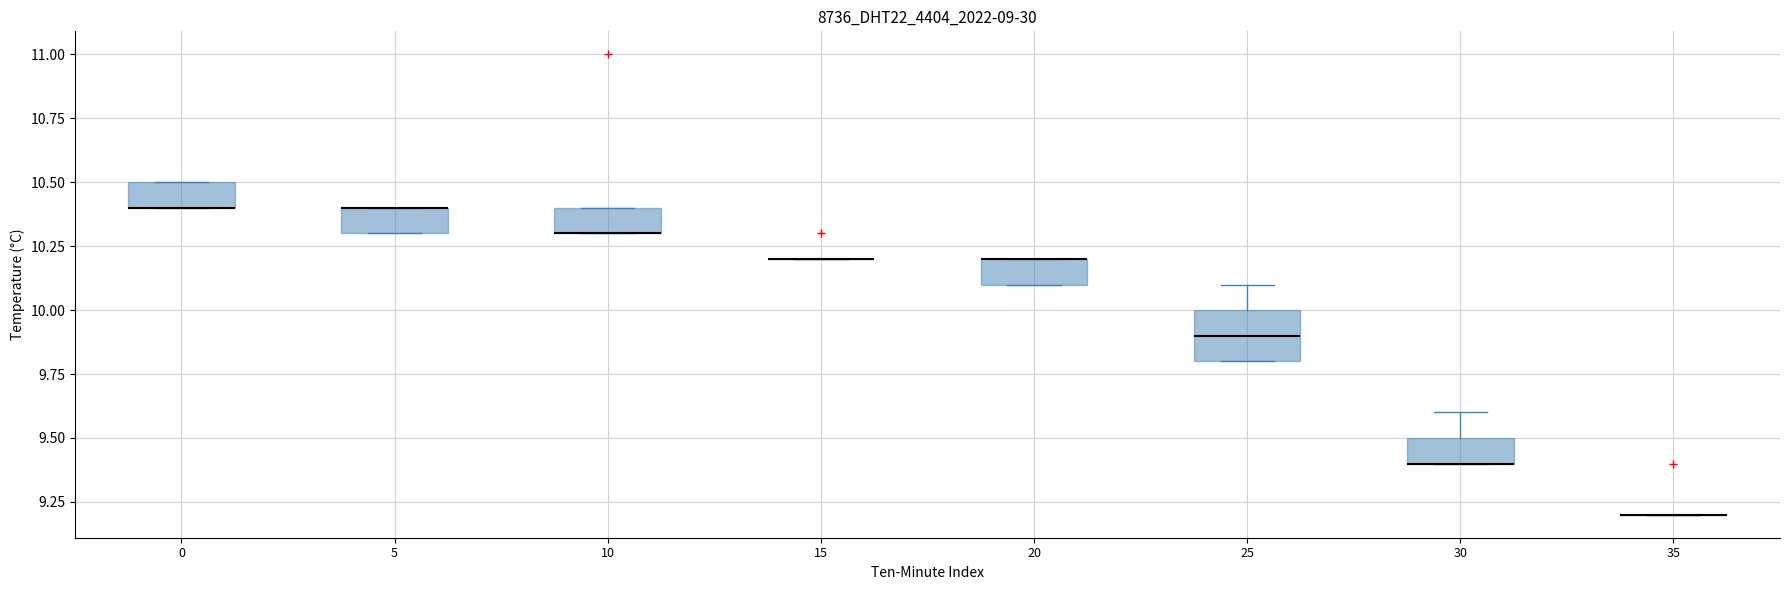

Reading left to right, transcribe this box plot: for each box, give where its median line is, the range the box spans, and where its two whiskers end, as read against the y-axis. The values are not printed on the chart, so give them approximately, as read against the axis.

0: median 10.4 (drawn on the box's lower edge), box 10.4 to 10.5, whiskers 10.4 to 10.5
5: median 10.4 (drawn on the box's upper edge), box 10.3 to 10.4, whiskers 10.3 to 10.4
10: median 10.3 (drawn on the box's lower edge), box 10.3 to 10.4, whiskers 10.3 to 10.4
15: box collapsed to a line at 10.2, whiskers 10.2 to 10.2
20: median 10.2 (drawn on the box's upper edge), box 10.1 to 10.2, whiskers 10.1 to 10.2
25: median 9.9, box 9.8 to 10.0, whiskers 9.8 to 10.1
30: median 9.4 (drawn on the box's lower edge), box 9.4 to 9.5, whiskers 9.4 to 9.6
35: box collapsed to a line at 9.2, whiskers 9.2 to 9.2